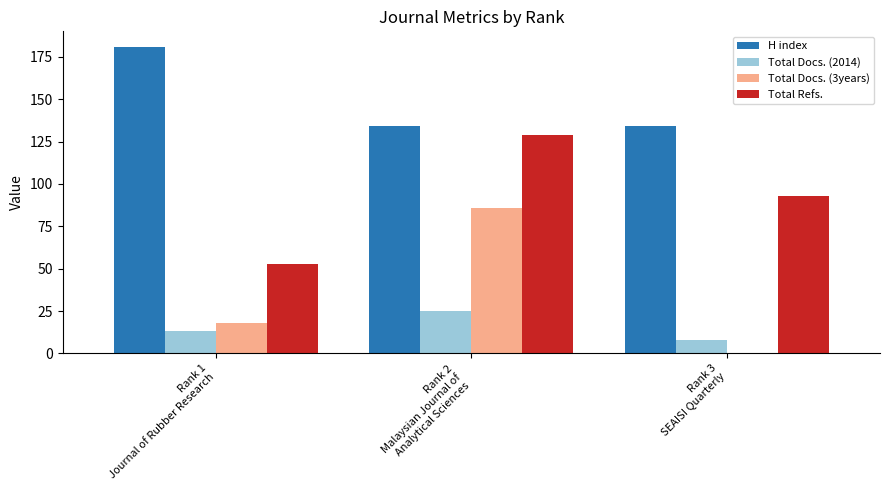

What is the sum of all Total Docs. (2014) values?

46